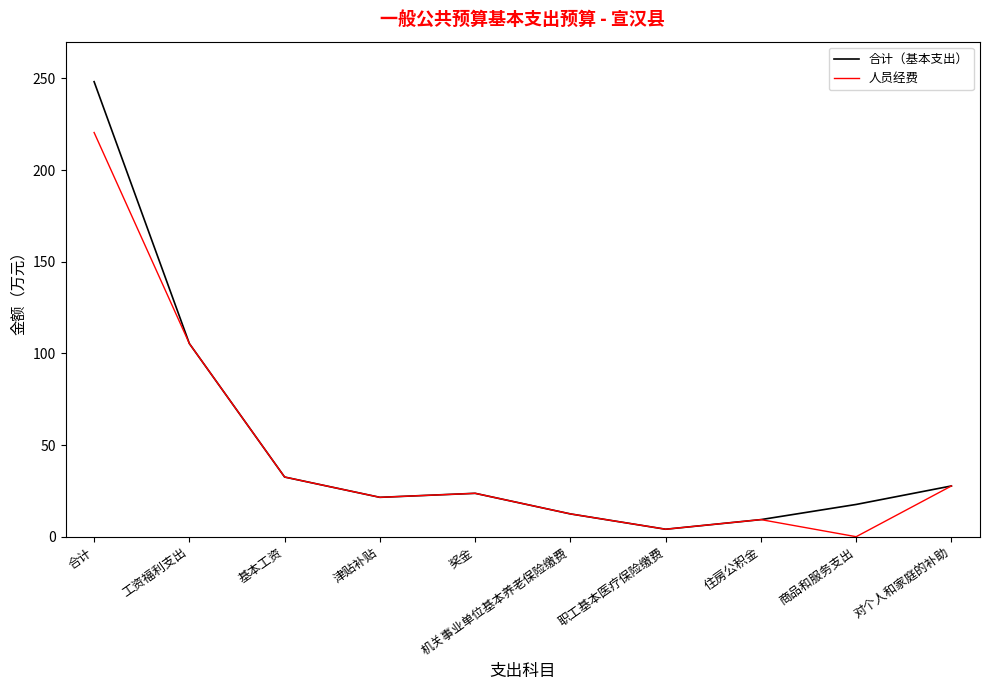

At which label does 合计（基本支出） first exceed 23?

合计